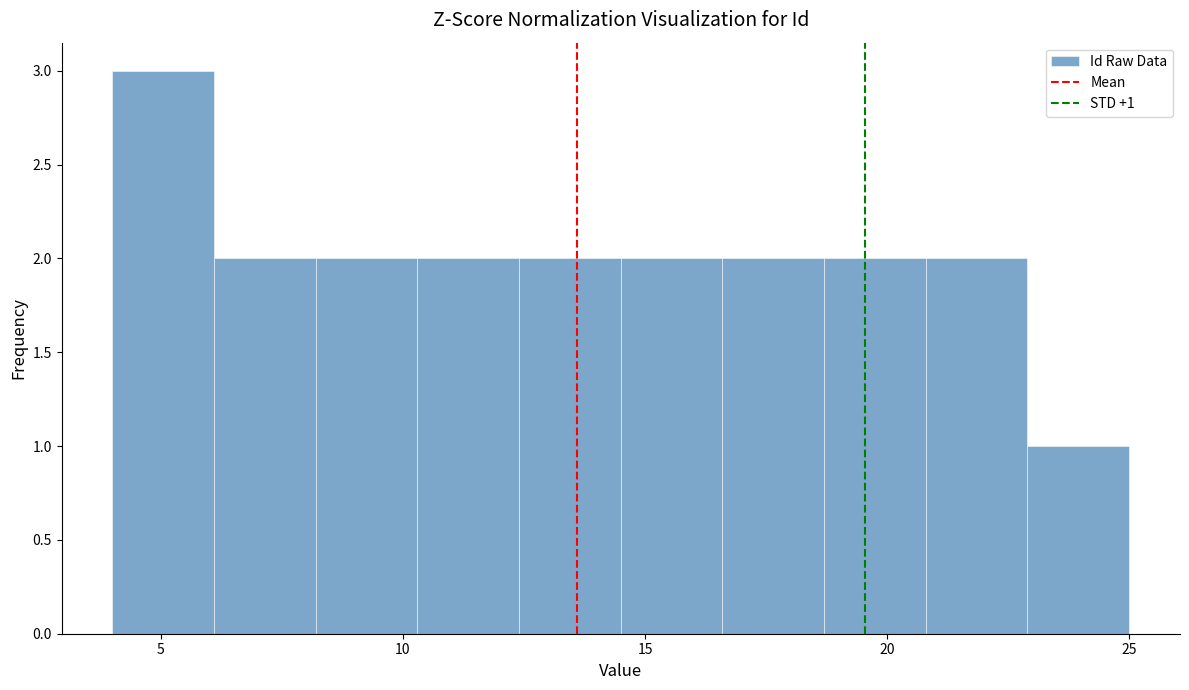

Which range on the x-axis has the tallest bar?

4.0 to 6.1